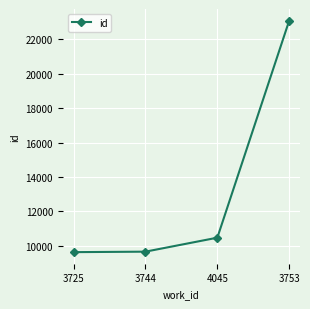

What is the change in value from 3725 to 4045?

+840